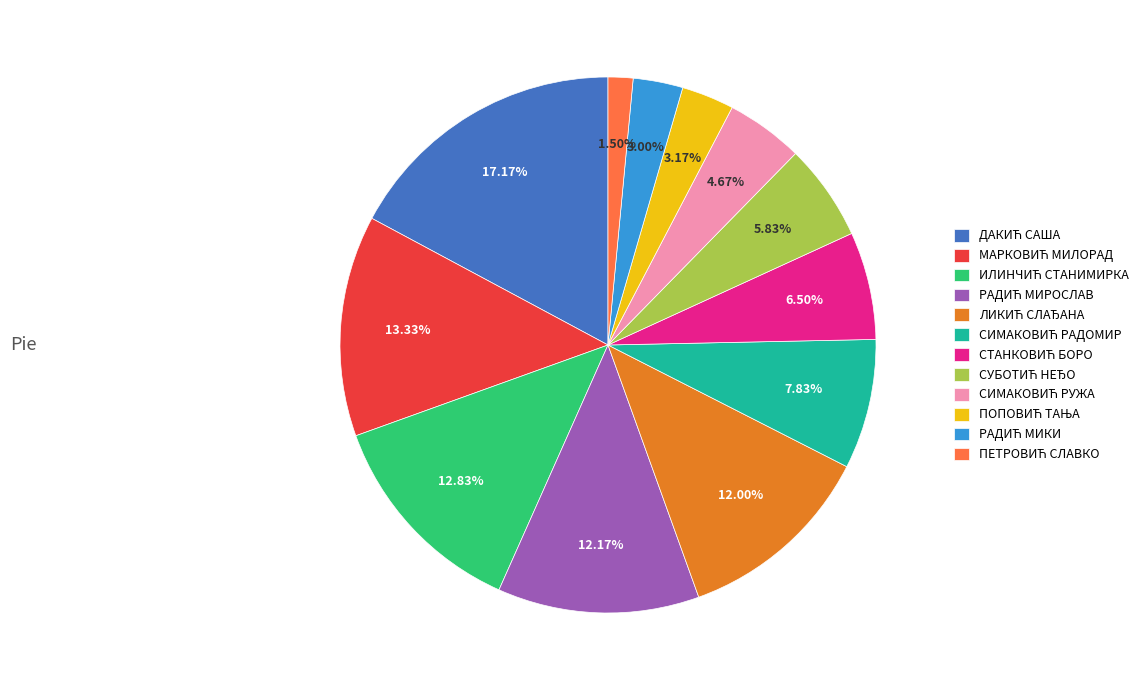

Does any single category account for the majority?

No